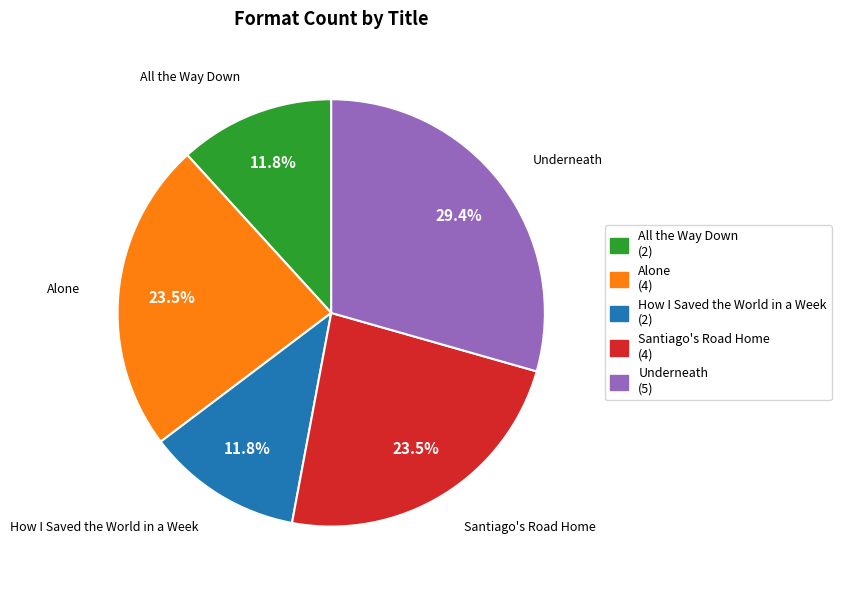

What portion of the pie excludes How I Saved the World in a Week?

88.2%